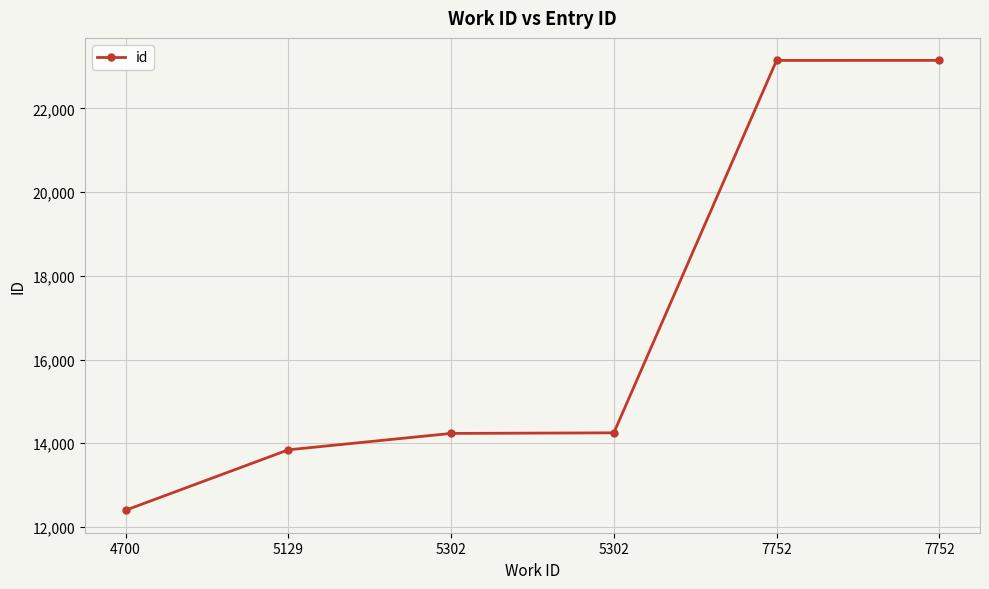

Is it true that the value at 5302 is 6549?

False